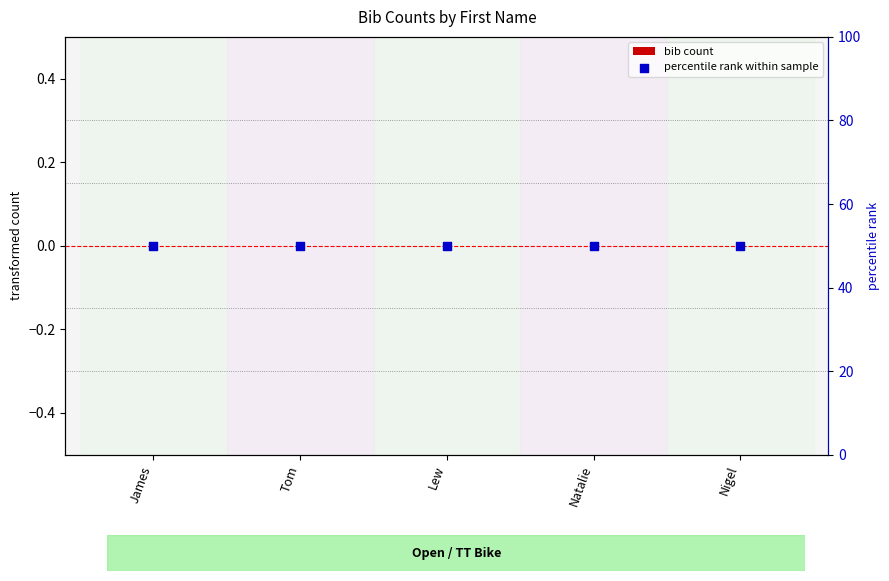

What are all the series names shown in the legend?

bib count, percentile rank within sample